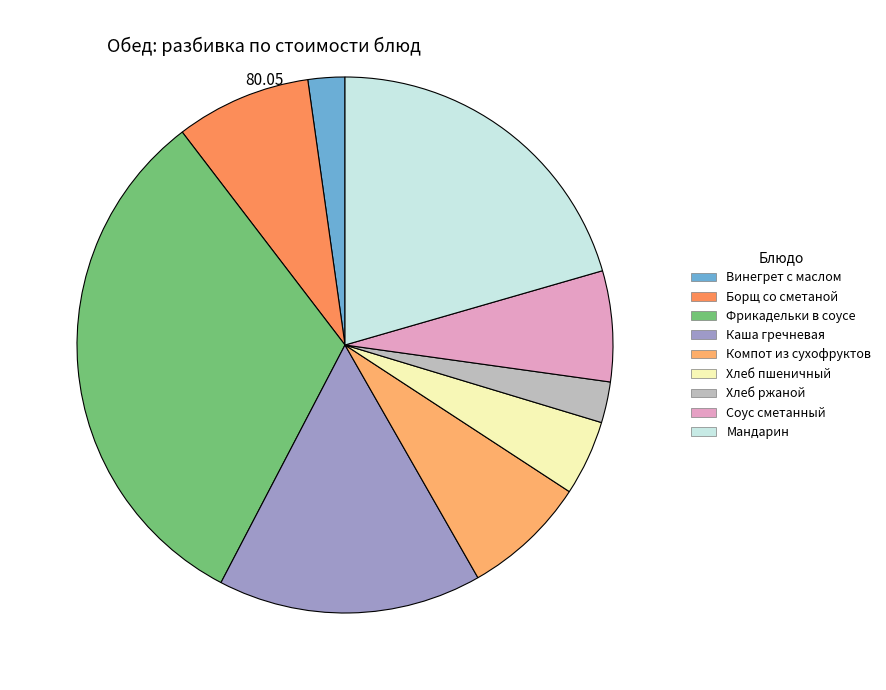

Count the number of slices in the pie.

9